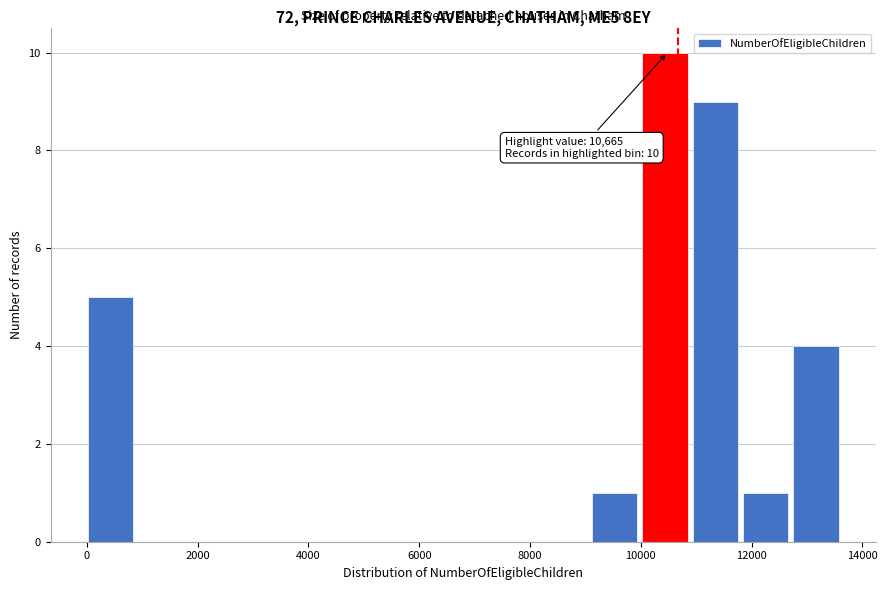

Over which range of the x-axis is the bar tallest?

10000 to 11000